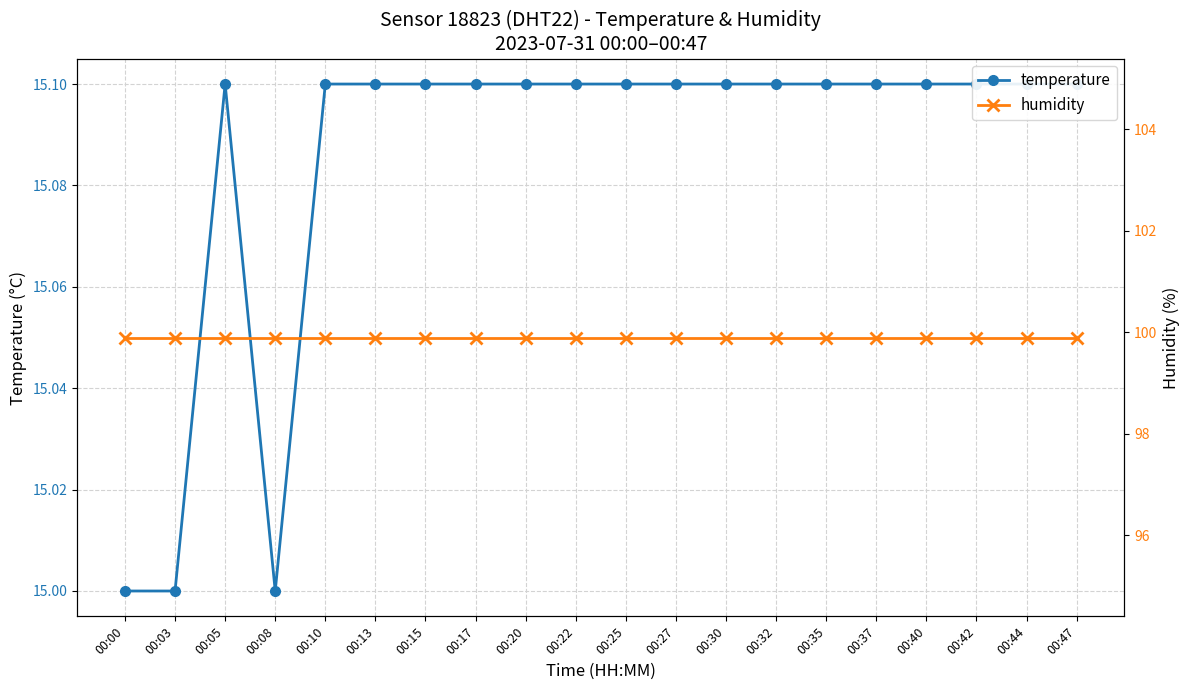

How many lines are shown in the chart?

2